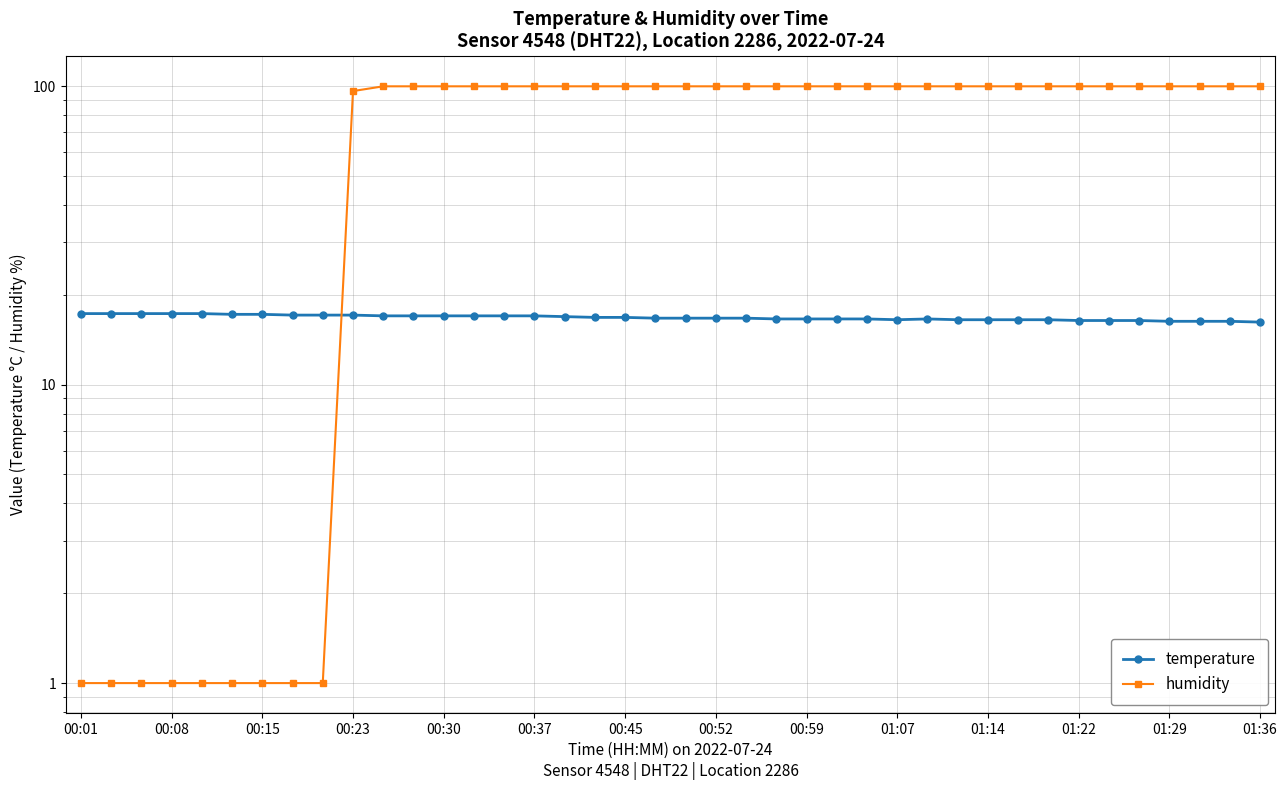

What is the value of the humidity point at the 15th from the left?

99.9